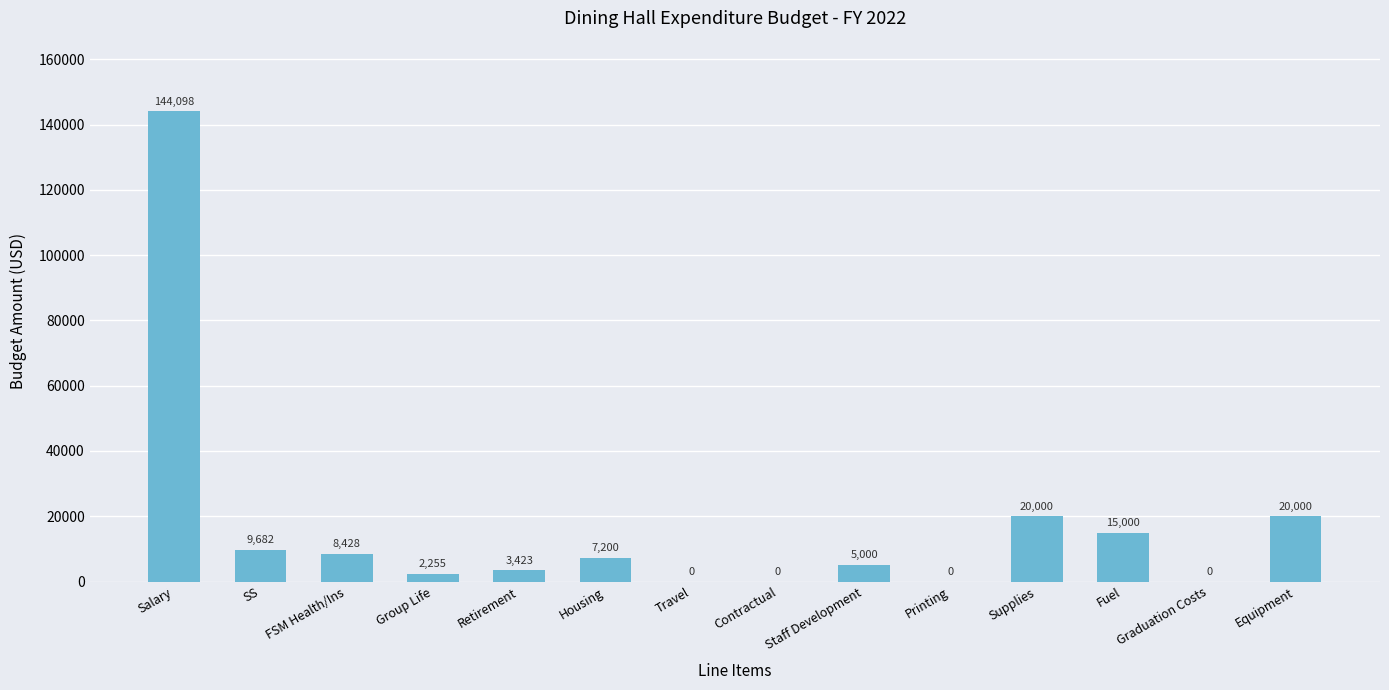

Approximately how many times larger is the value at Salary compared to SS?

14.9